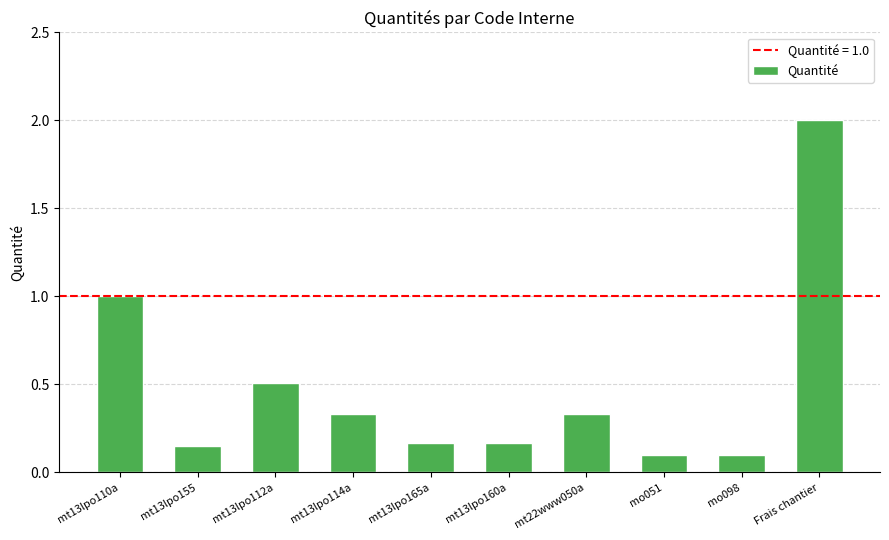

What position from the left is mo051?

8